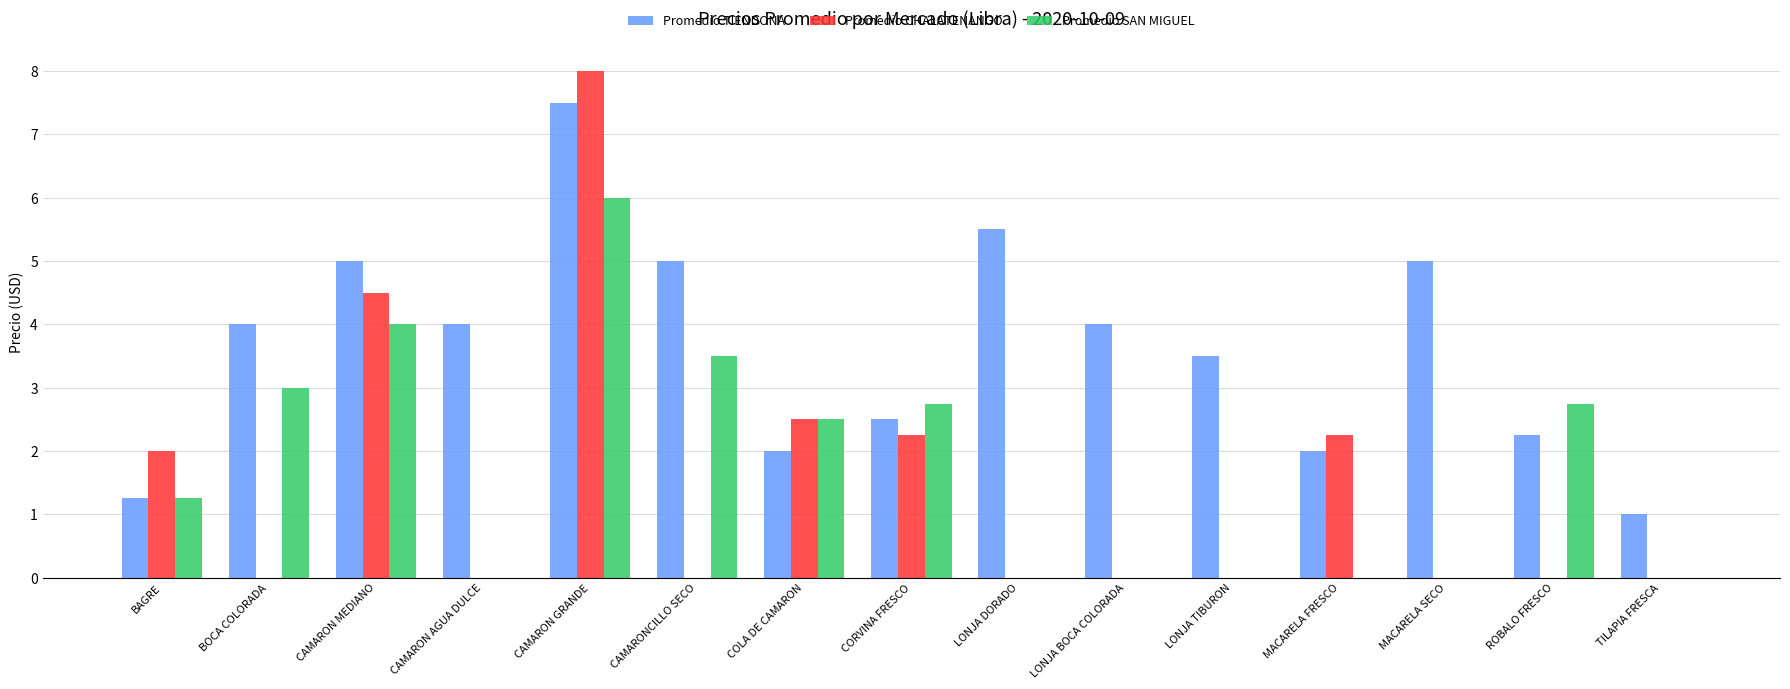

How many groups of bars are there?

15